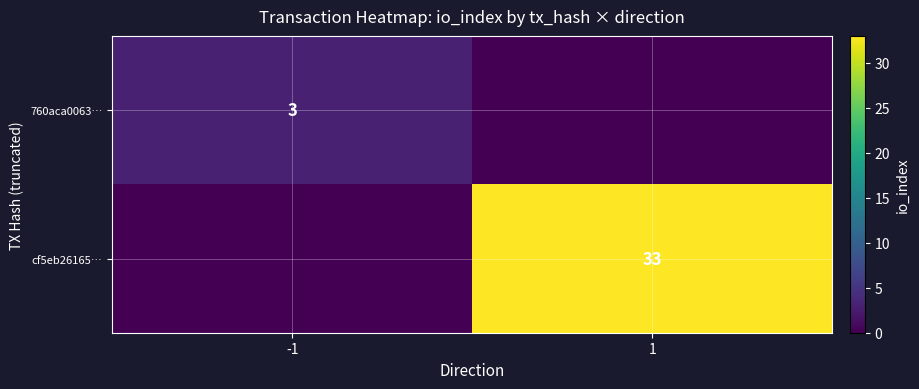

Which category has the lowest value across all series?

1